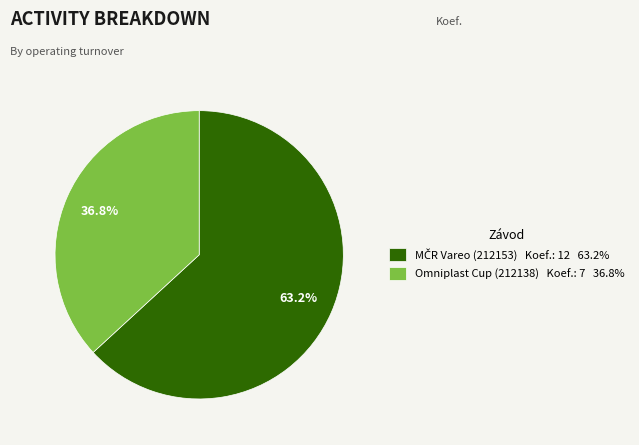

How many segments does this pie chart have?

2